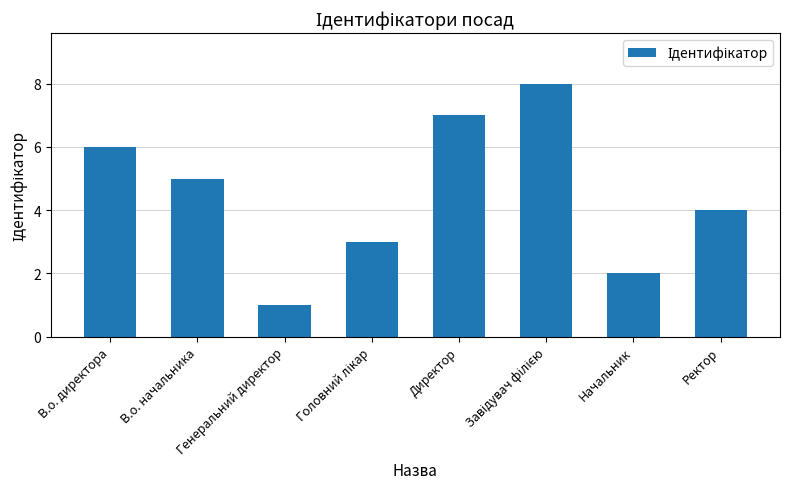

Where is the data nearest to the value 4?

Ректор